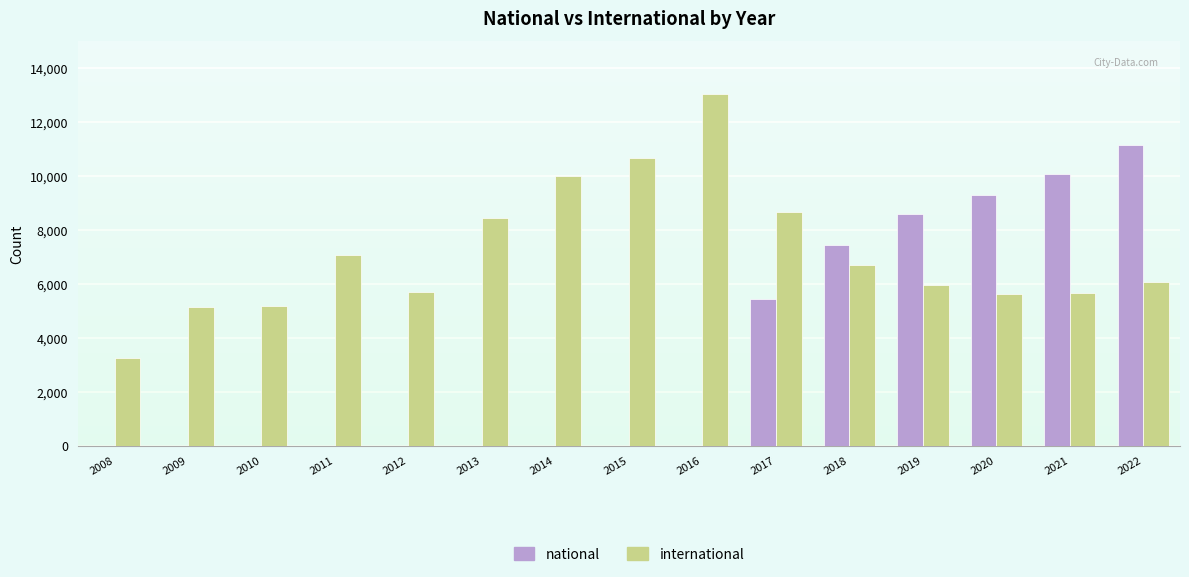

Count the number of data series in this chart.

2